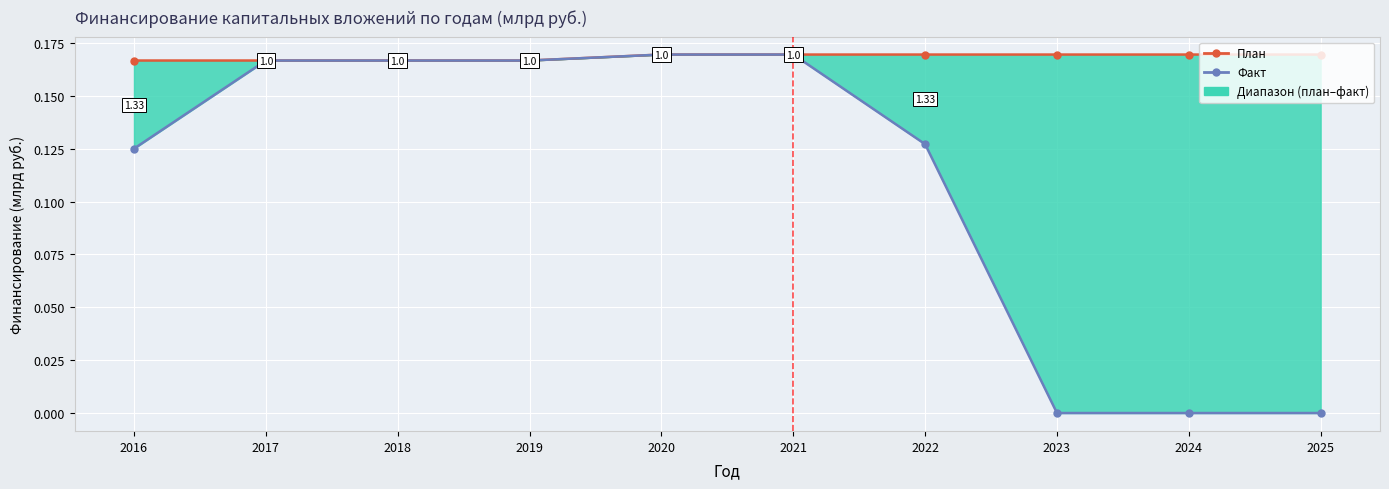

Which series changed the most between 2020 and 2024?

Факт (финансирование)